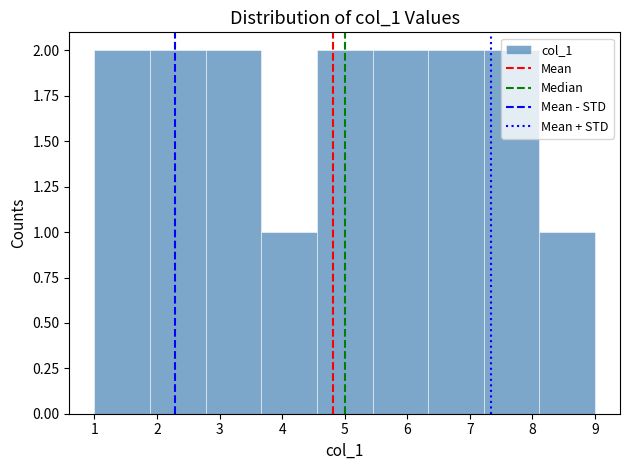

Reading left to right, list every bar in this chart as the range it spans on the x-axis followed by its height. Neither the bar edges nor the heights are printed on the chart, so give them approximately, as read against the axes.

1.0 to 1.9: 2
1.9 to 2.8: 2
2.8 to 3.7: 2
3.7 to 4.6: 1
4.6 to 5.4: 2
5.4 to 6.3: 2
6.3 to 7.2: 2
7.2 to 8.1: 2
8.1 to 9.0: 1